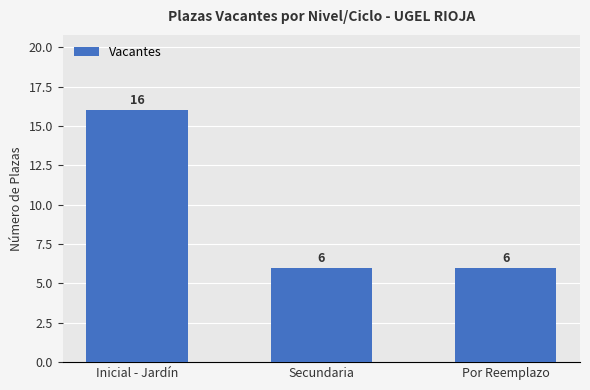

What is the difference between the maximum and minimum values?

10